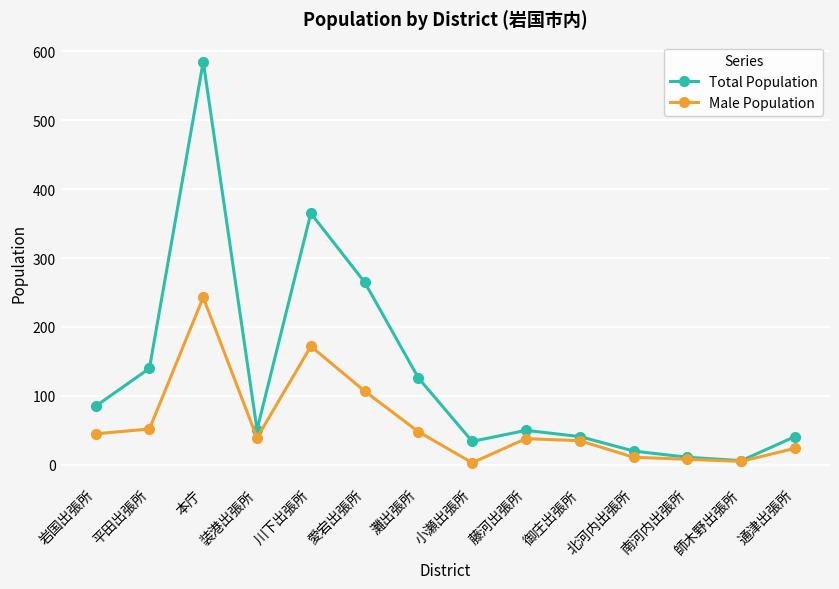

What are all the series names shown in the legend?

Total Population, Male Population